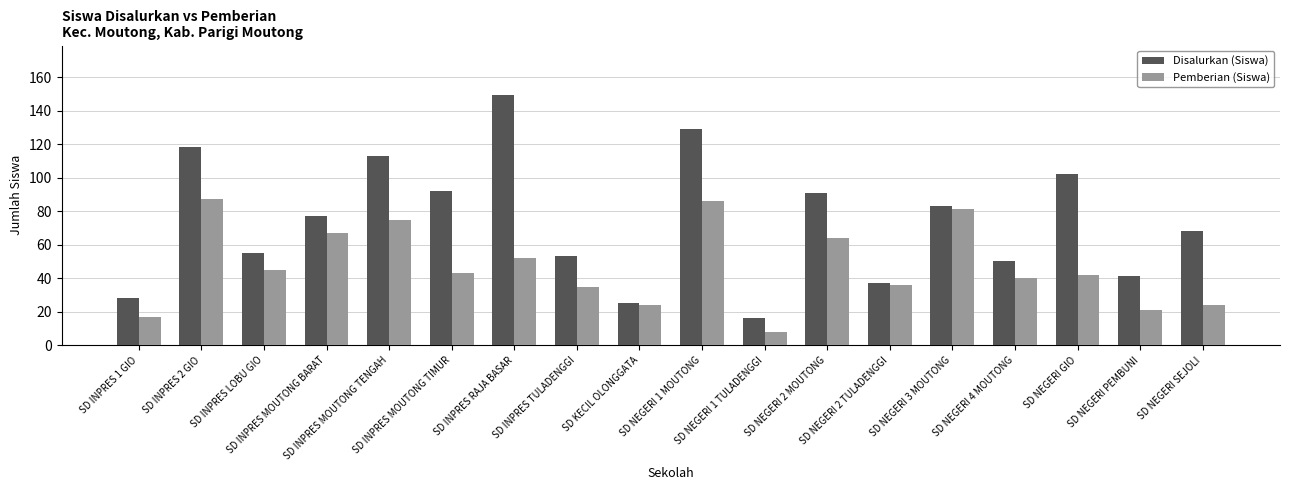

Which series changed the most between SD INPRES MOUTONG BARAT and SD INPRES RAJA BASAR?

Disalurkan (Siswa)